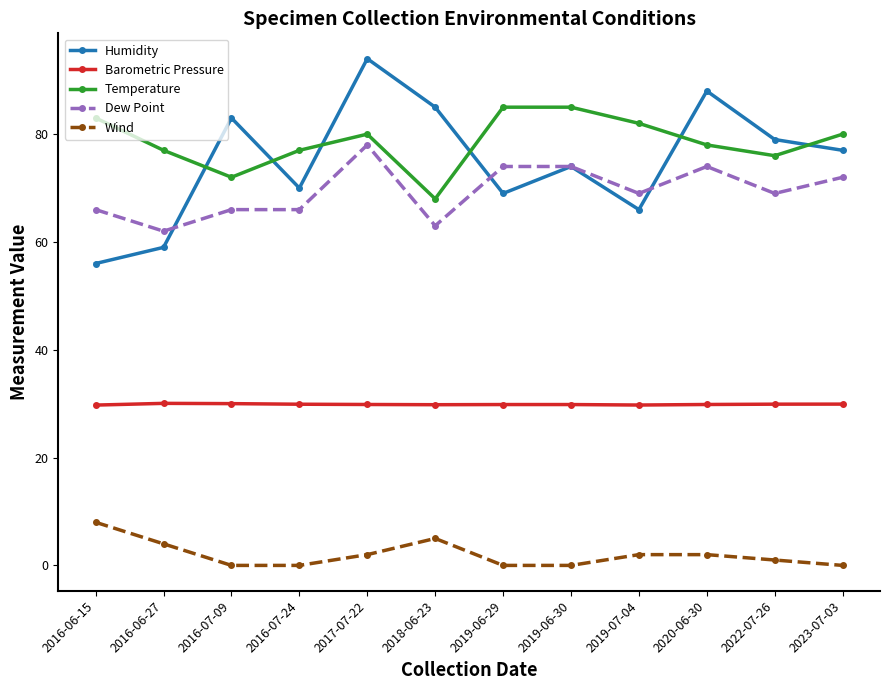

True or false: Barometric Pressure and Temperature intersect in this chart.

False